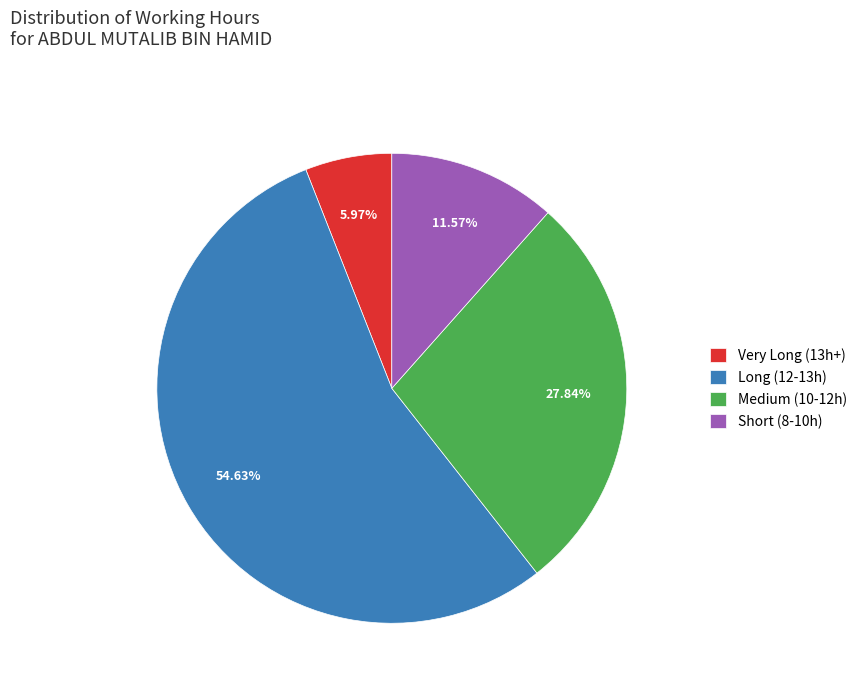

Rank the categories by value from highest to lowest.

Long (12-13h), Medium (10-12h), Short (8-10h), Very Long (13h+)